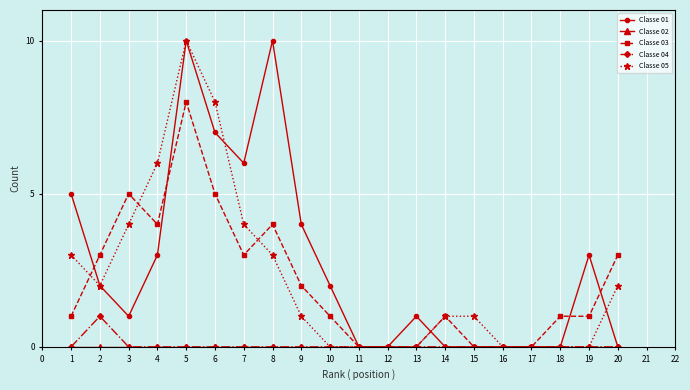

What is the greatest value displayed?

10